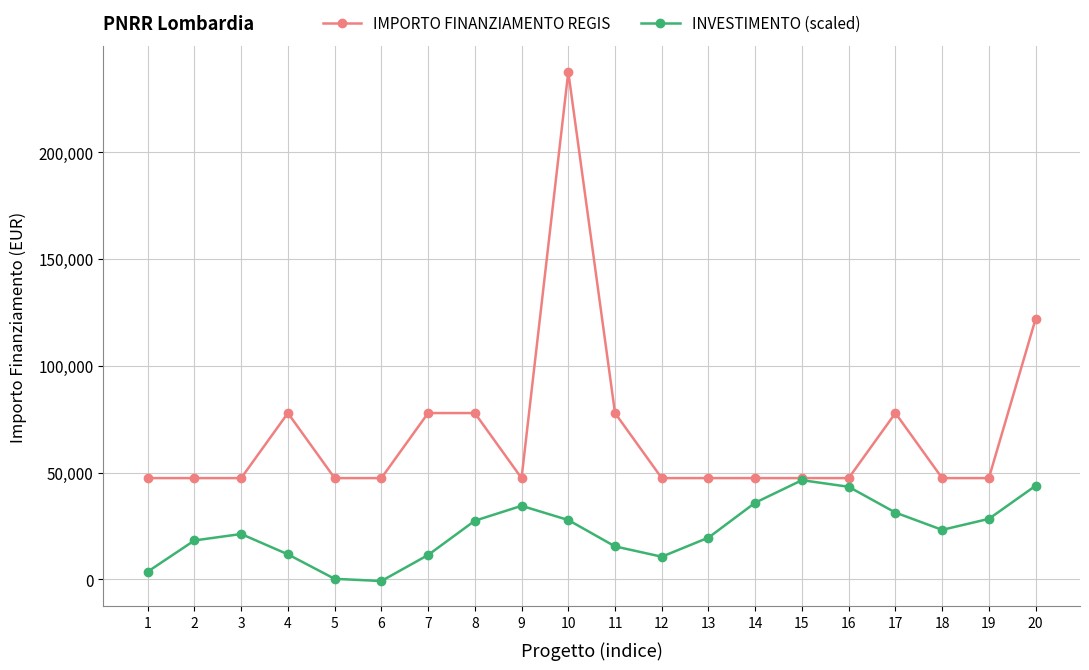

At 8, list the series in order from smallest to largest.

INVESTIMENTO (scaled), IMPORTO FINANZIAMENTO REGIS